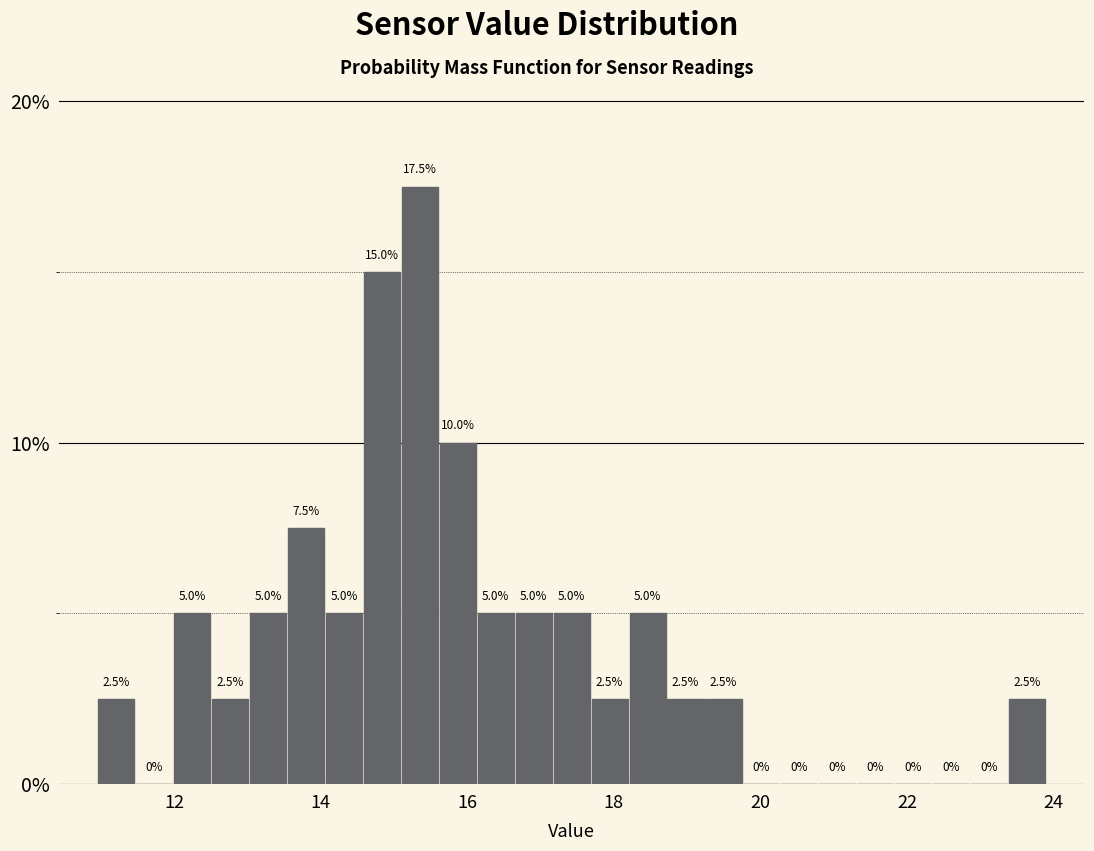

Read against the x-axis, roughly where is the centre of the tallest bar?

15.4